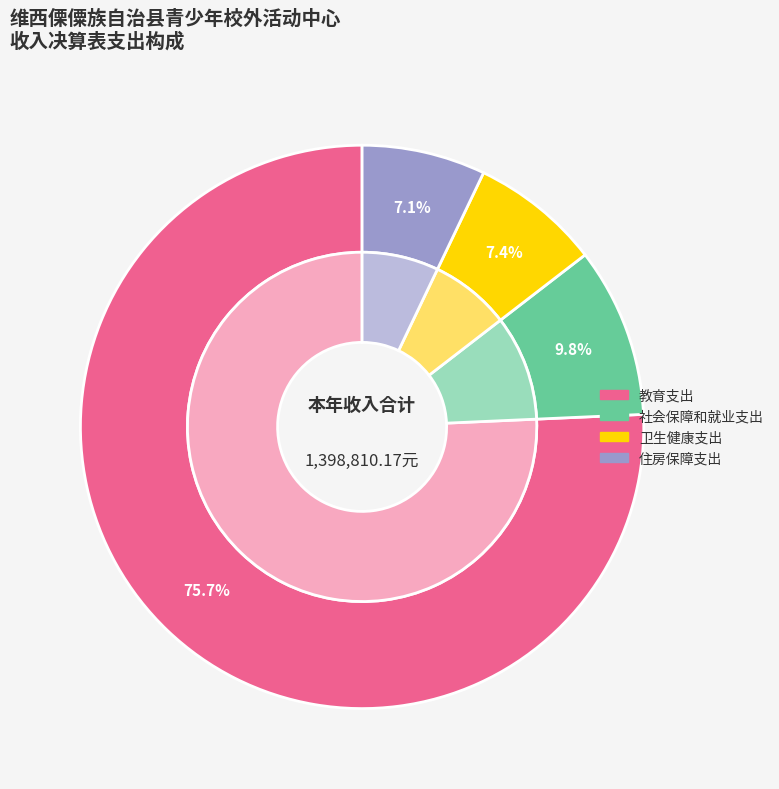

Combined, do 卫生健康支出 and 教育支出 account for over 50%?

Yes